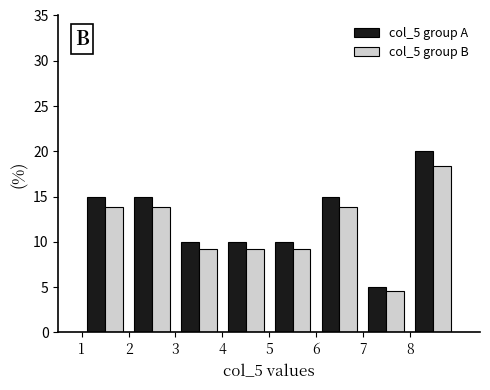

In the col_5 group B series, which range on the x-axis has the tallest bar?

8 to 9